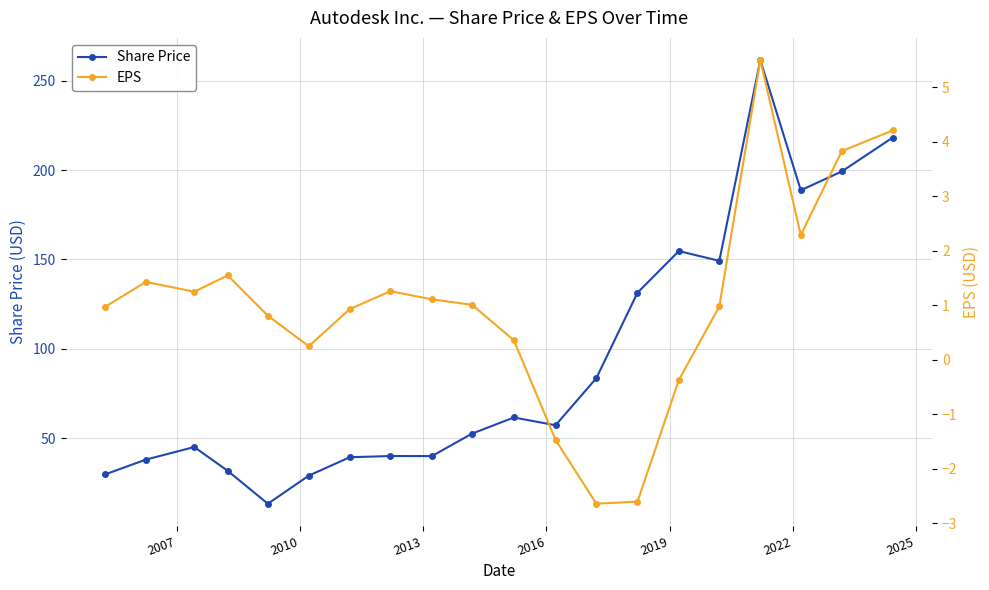

Which series has the widest spread of values?

Share Price